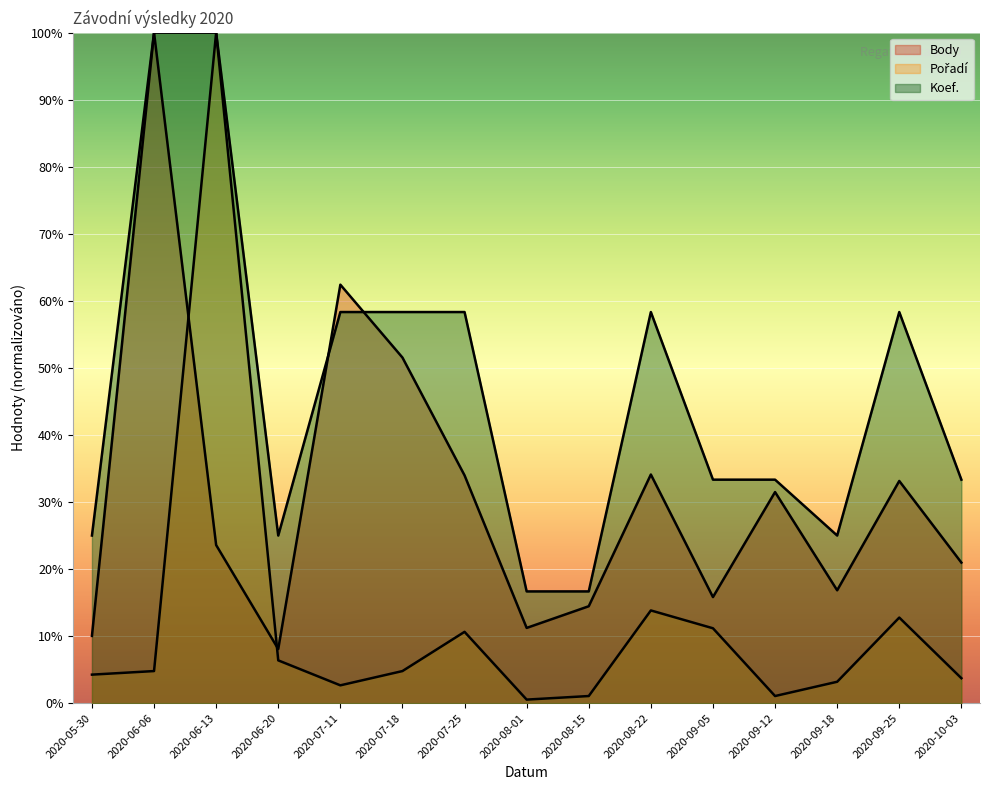

What is the sum of all Body values?

467.6